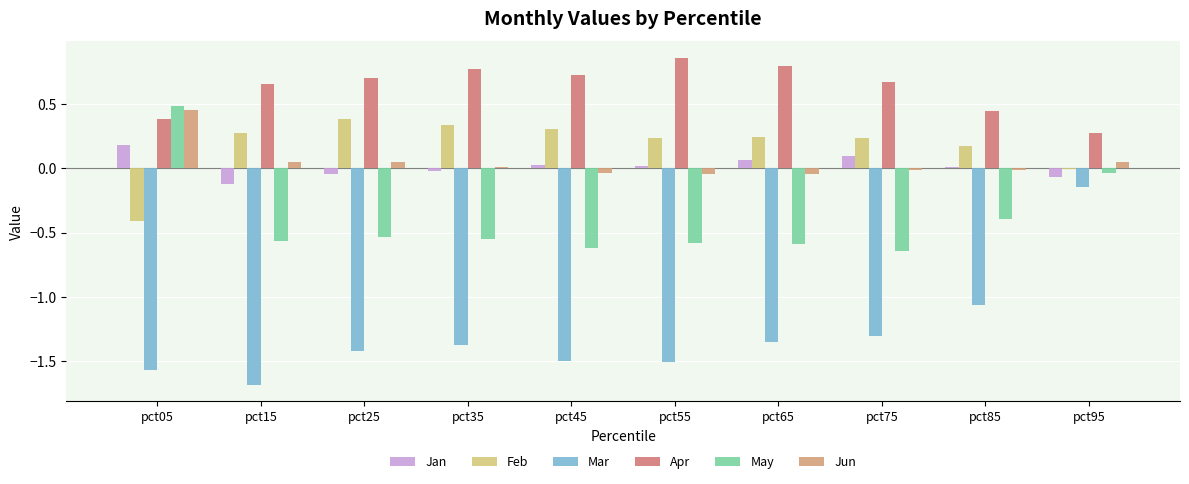

What is the difference between the May values at pct65 and pct75?

0.1